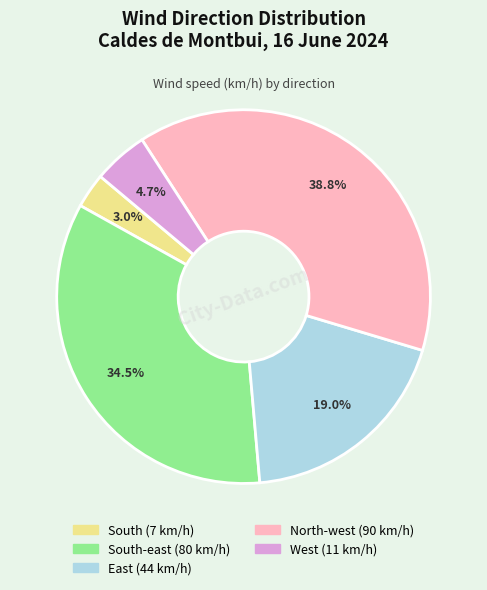

Is there a majority slice in this chart?

No